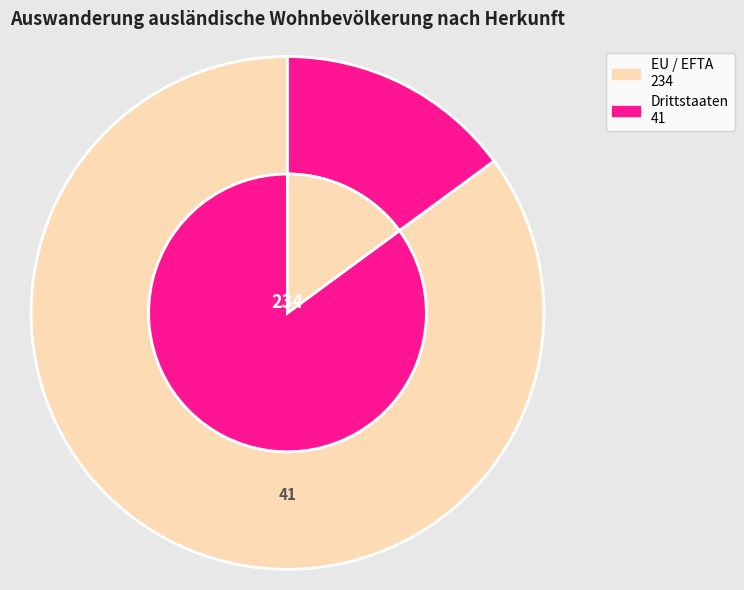

What percentage is the EU / EFTA slice, to the nearest percent?

85%